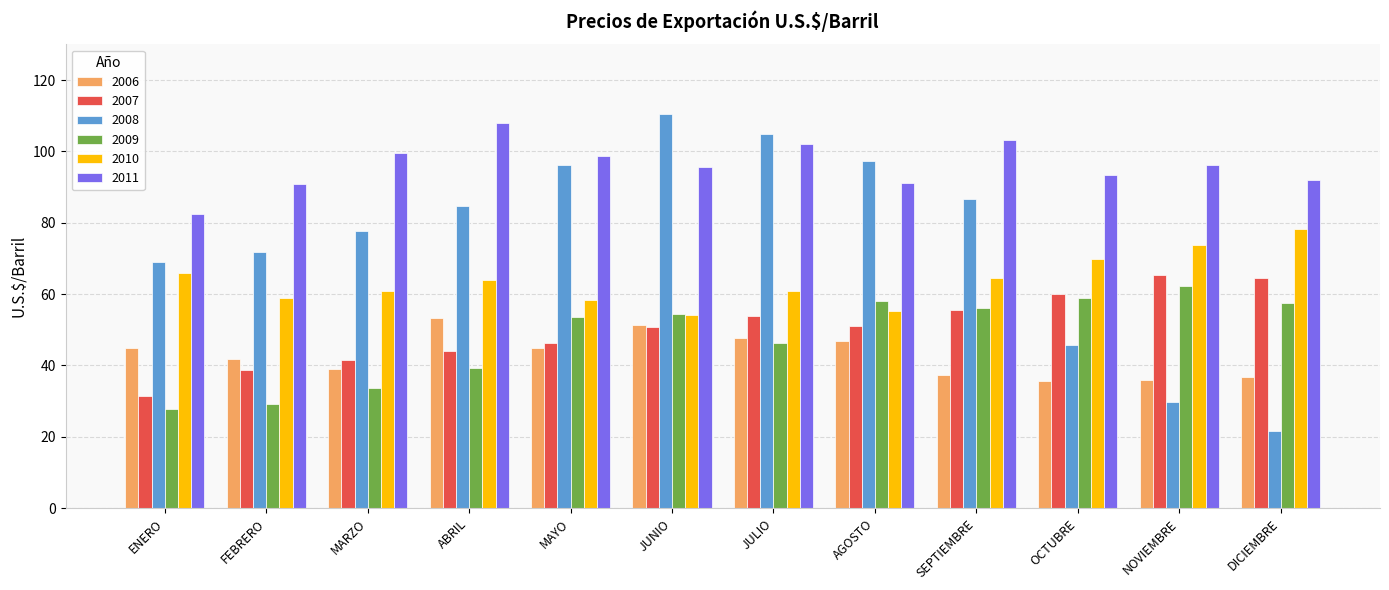

True or false: 2006 has a value of 37.3 at SEPTIEMBRE.

True